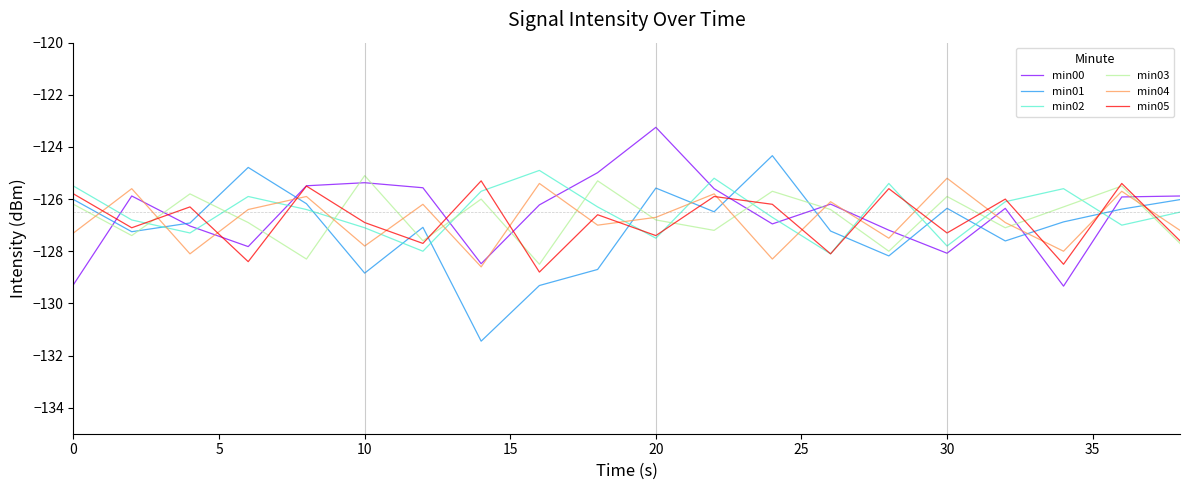

At how many categories does at least one series exceed -130?

20